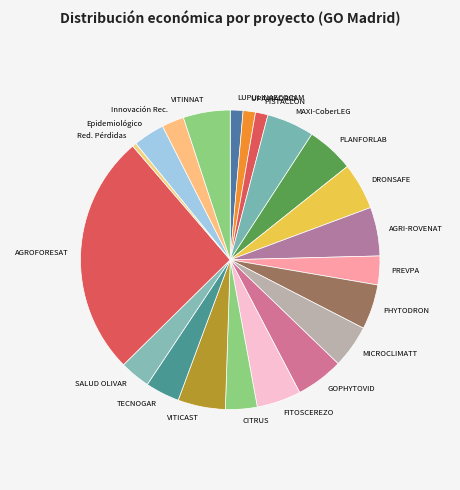

How many segments does this pie chart have?

21